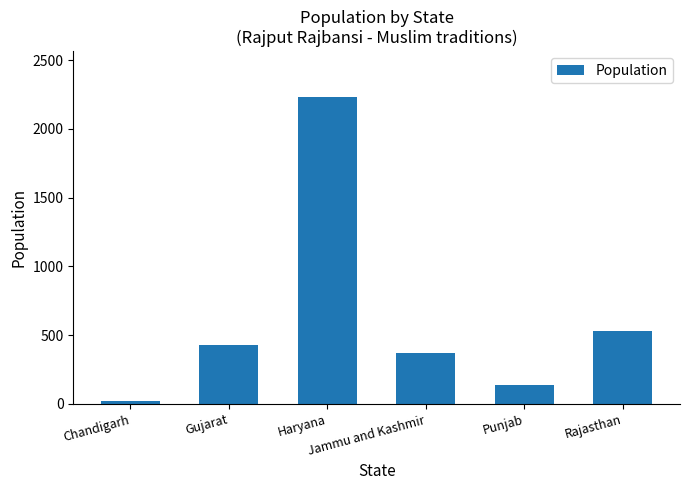

How many distinct data groups are displayed?

1